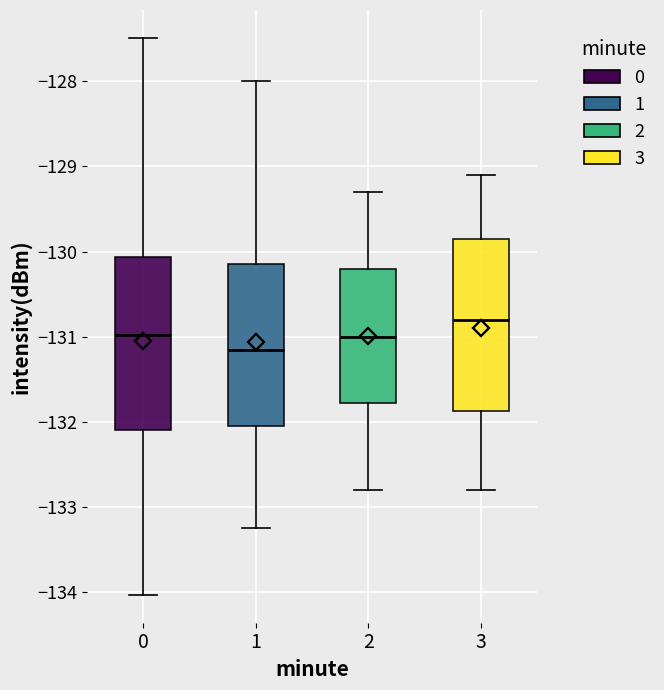

Reading left to right, transcribe this box plot: for each box, give where its median line is, the range the box spans, and where its two whiskers end, as read against the y-axis. The values are not printed on the chart, so give them approximately, as read against the axis.

0: median -131.0, box -132.1 to -130.1, whiskers -134.0 to -127.5
1: median -131.1, box -132.0 to -130.1, whiskers -133.2 to -128.0
2: median -131.0, box -131.8 to -130.2, whiskers -132.8 to -129.3
3: median -130.8, box -131.9 to -129.8, whiskers -132.8 to -129.1